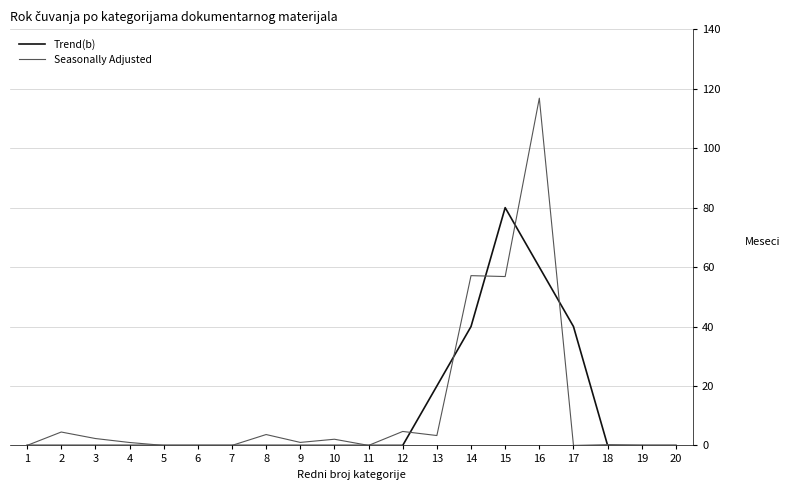

Does the chart display data point markers on the line(s)?

No